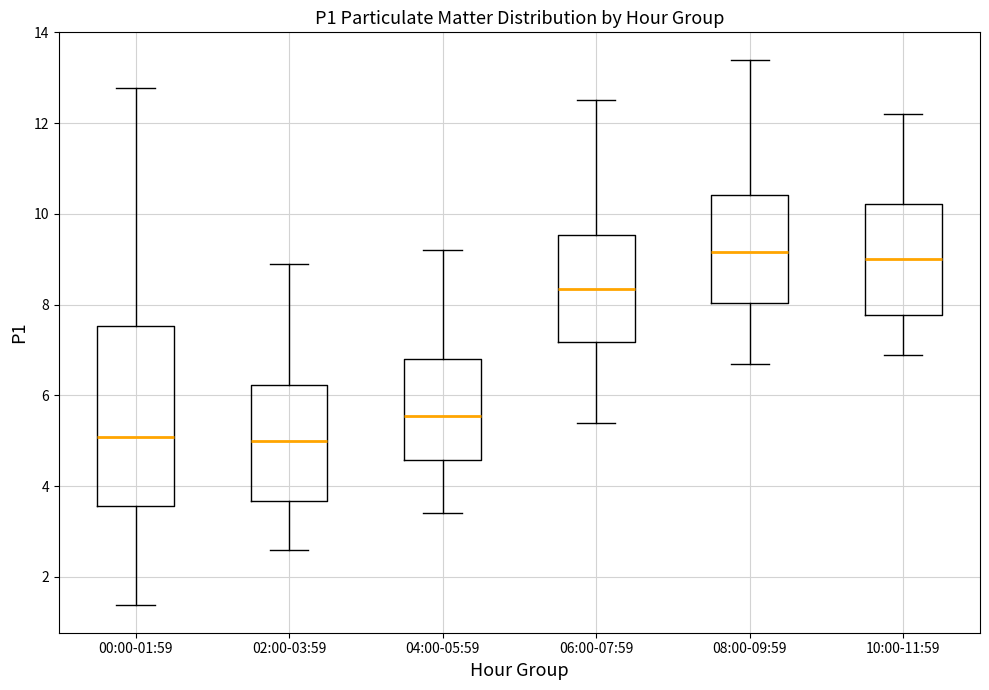

Reading left to right, transcribe this box plot: for each box, give where its median line is, the range the box spans, and where its two whiskers end, as read against the y-axis. The values are not printed on the chart, so give them approximately, as read against the axis.

00:00-01:59: median 5.0, box 3.6 to 7.6, whiskers 1.4 to 12.8
02:00-03:59: median 5.0, box 3.6 to 6.2, whiskers 2.6 to 9.0
04:00-05:59: median 5.6, box 4.6 to 6.8, whiskers 3.4 to 9.2
06:00-07:59: median 8.4, box 7.2 to 9.6, whiskers 5.4 to 12.6
08:00-09:59: median 9.2, box 8.0 to 10.4, whiskers 6.8 to 13.4
10:00-11:59: median 9.0, box 7.8 to 10.2, whiskers 7.0 to 12.2